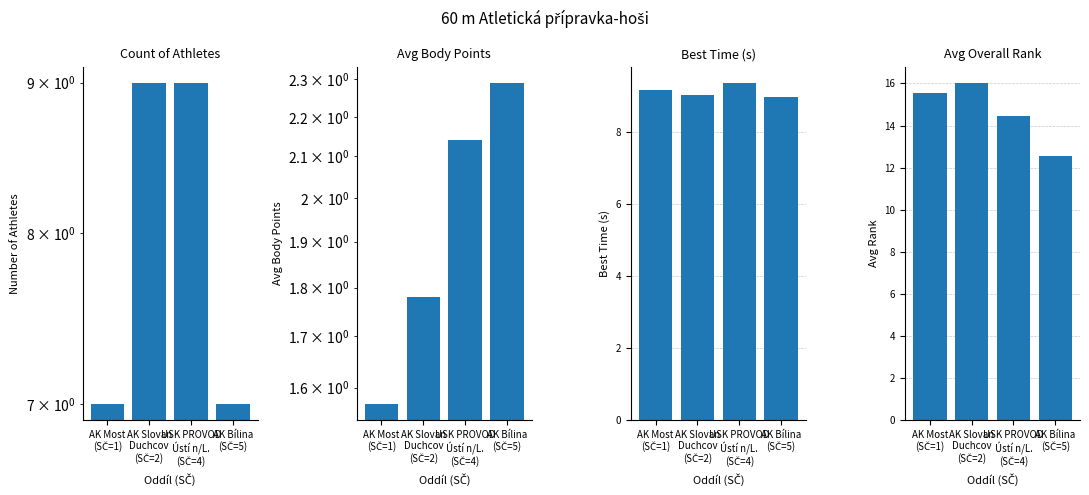

At which label does the data first exceed 15?

AK Most
(SČ=1)